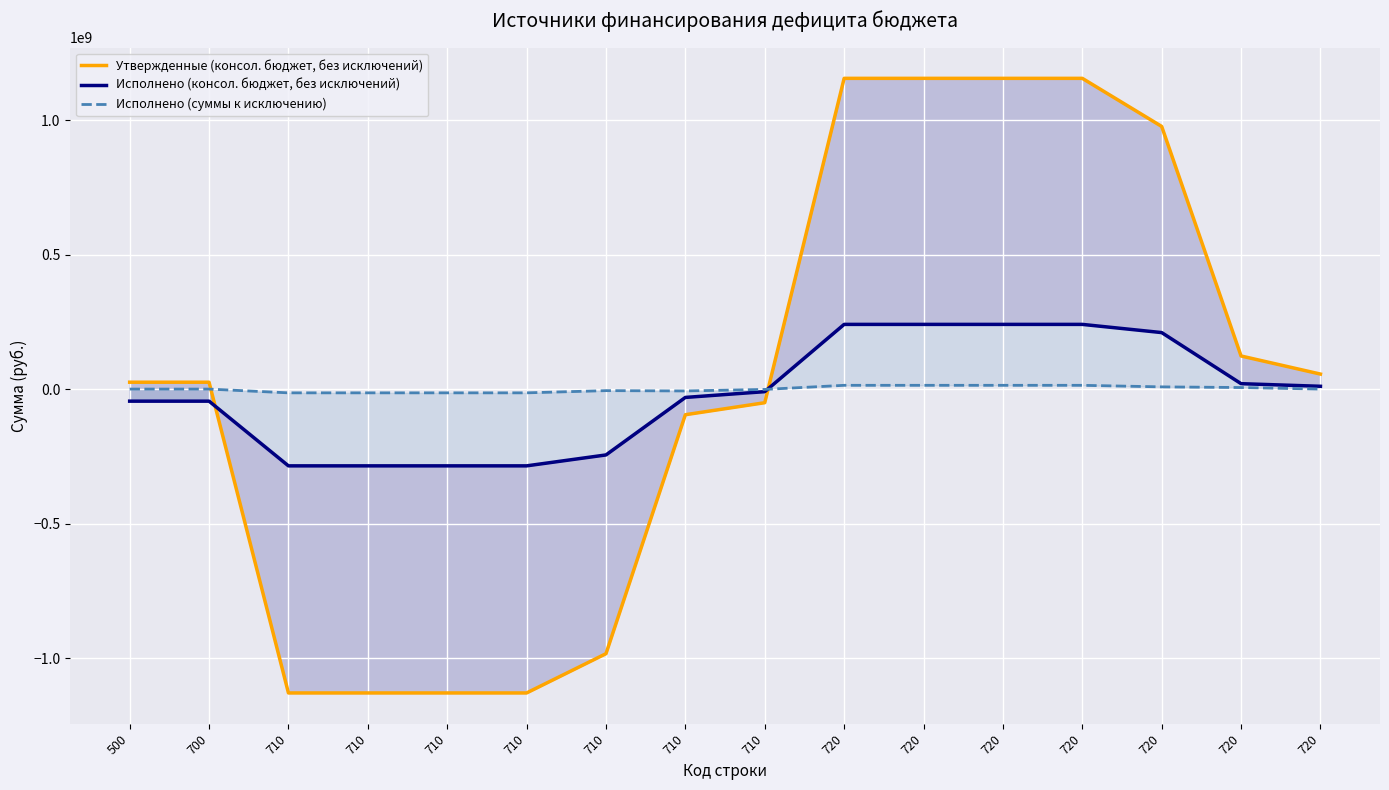

What is the sum of all Утвержденные (консол. бюджет, без исключений) values?

178681277.1